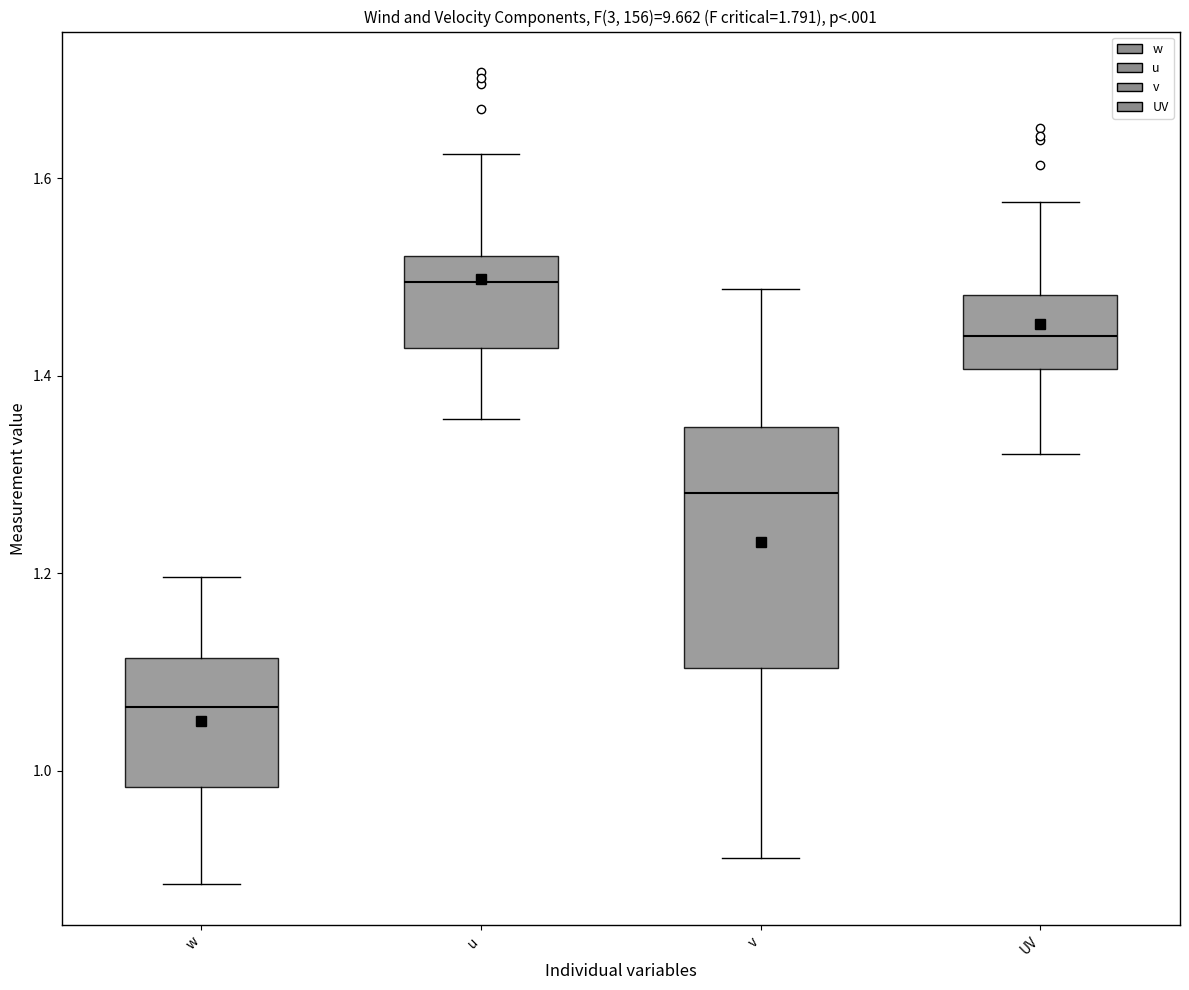

Where does the upper whisker of the box for UV end on the y-axis? The values are not printed on the chart, so give them approximately, as read against the axis.

1.58